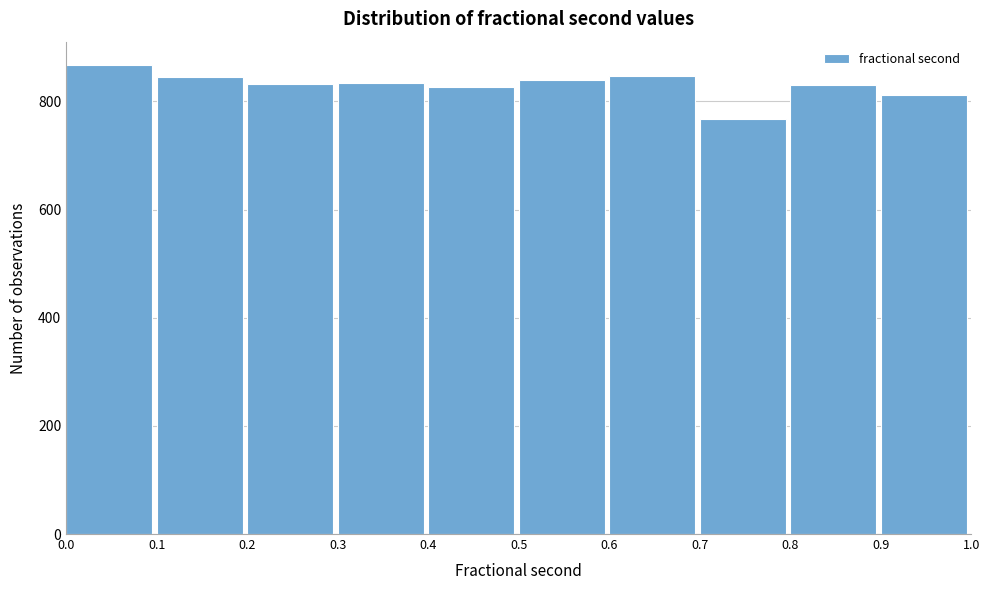

Which range on the x-axis has the tallest bar?

0.0 to 0.1